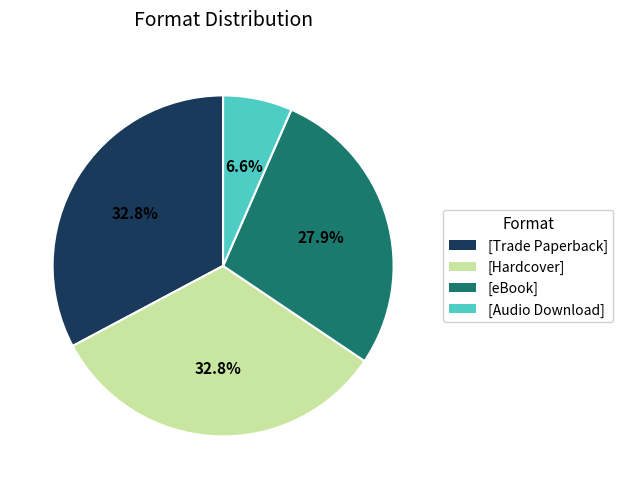

To the nearest percent, what is the average slice percentage?

25%